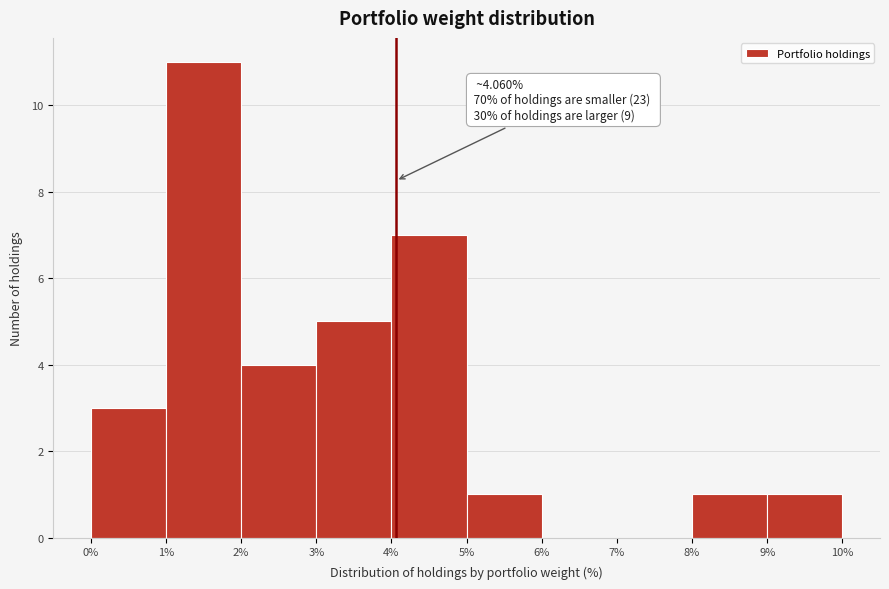

Over which range of the x-axis is the bar tallest?

1% to 2%